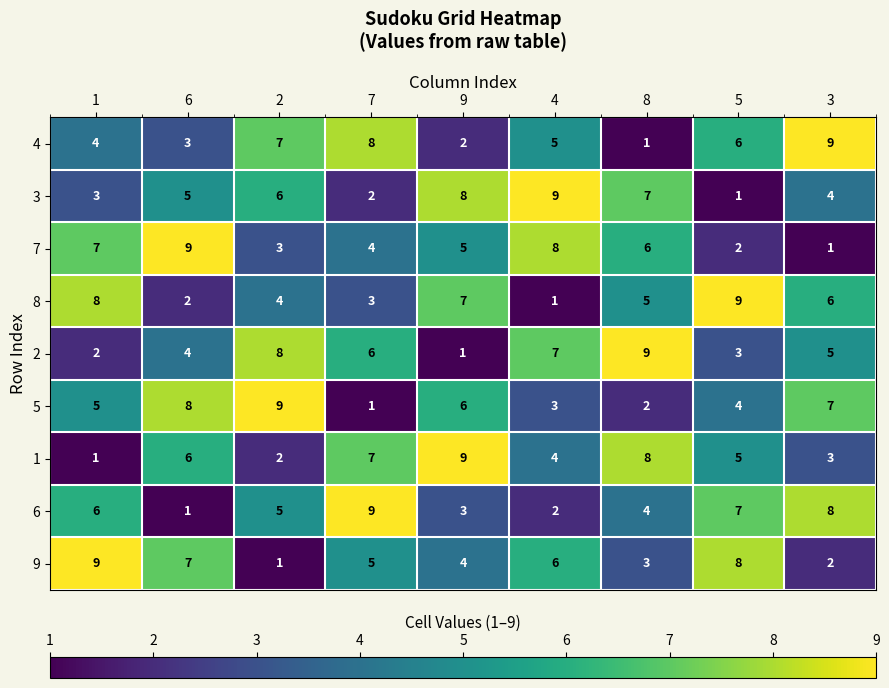

How many distinct data groups are displayed?

9